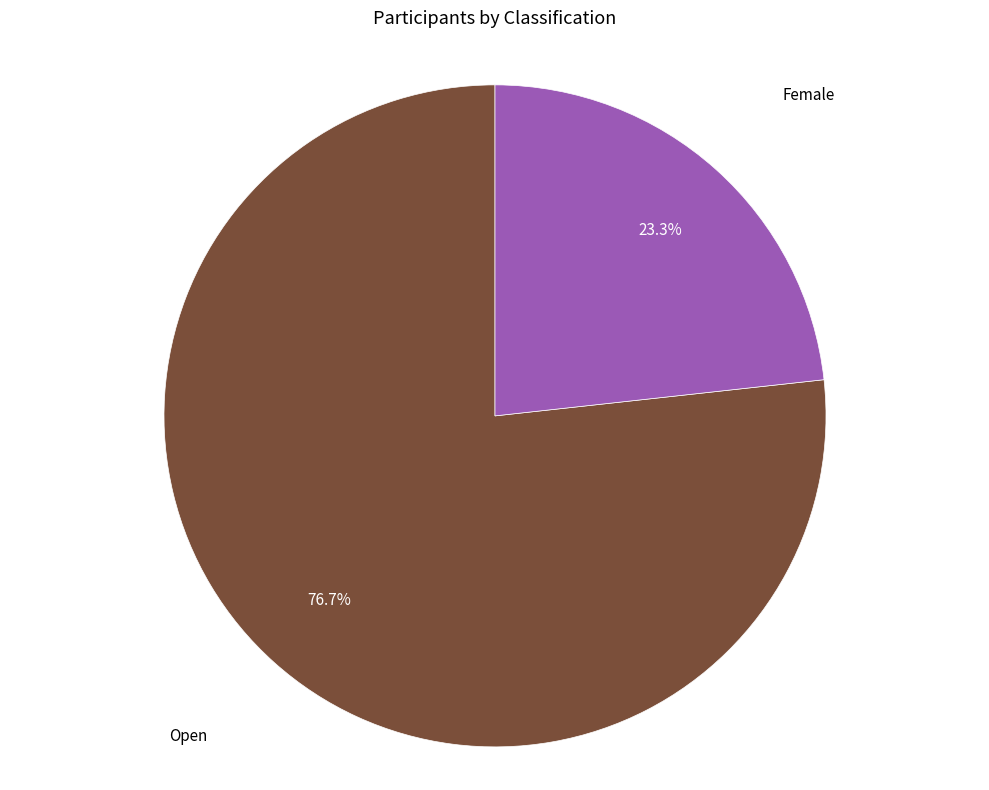

What is the majority slice?

Open